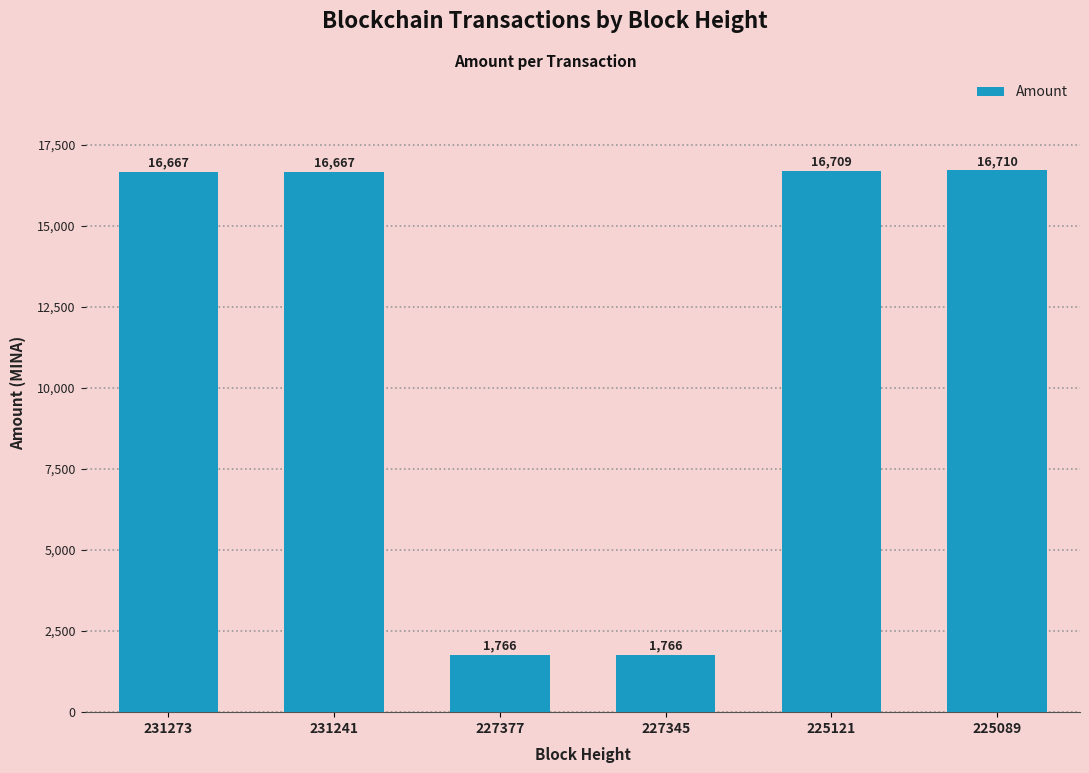

How many data points does each series have?

6